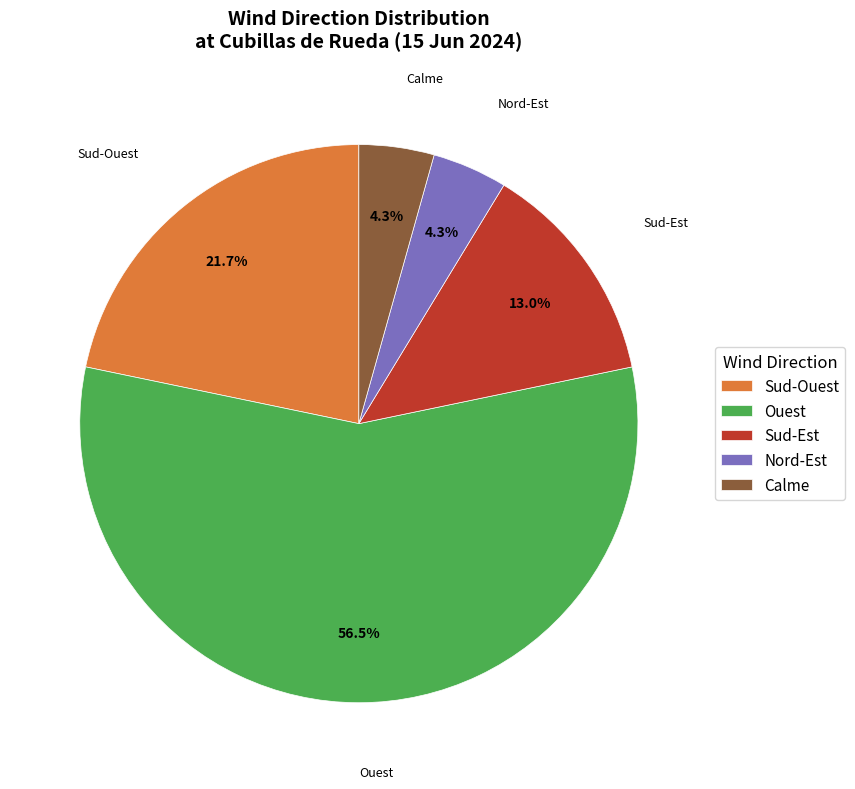

What is the ratio of the value at Calme to the value at Nord-Est?

1.0